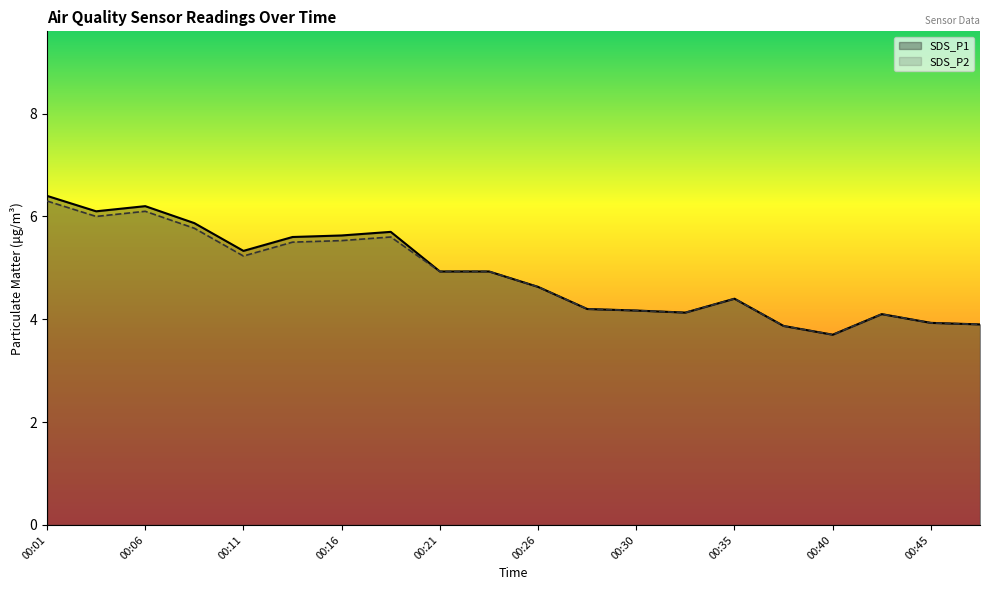

At how many categories does at least one series exceed 4?

16